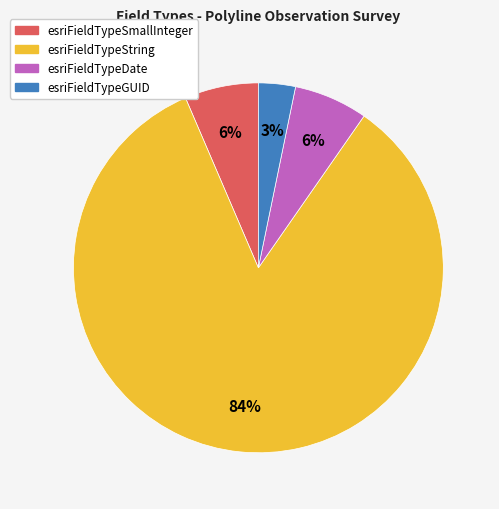

To the nearest percent, what portion does esriFieldTypeSmallInteger represent?

6%